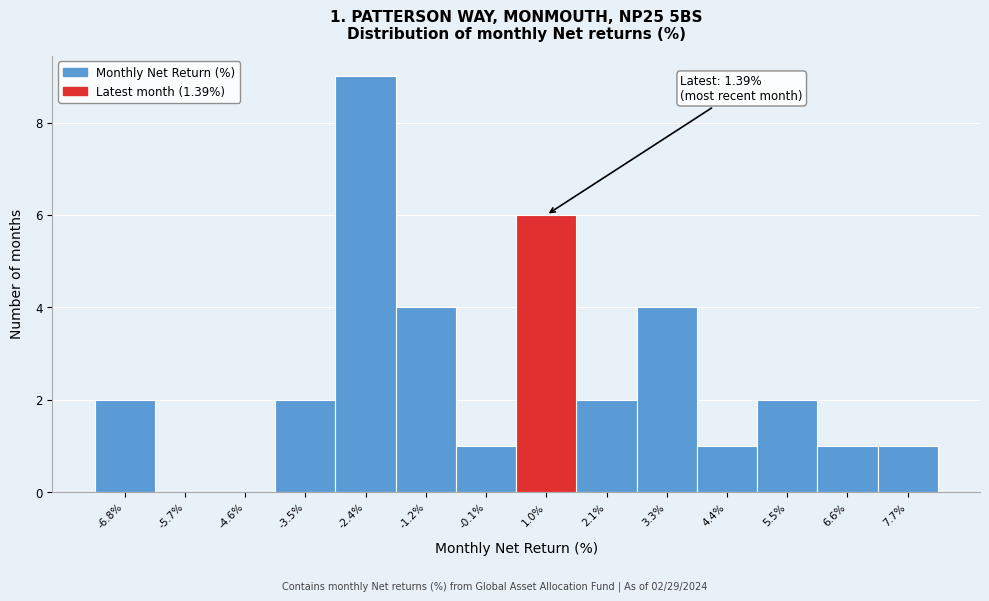

Which range on the x-axis has the tallest bar?

-3.0 to -1.8